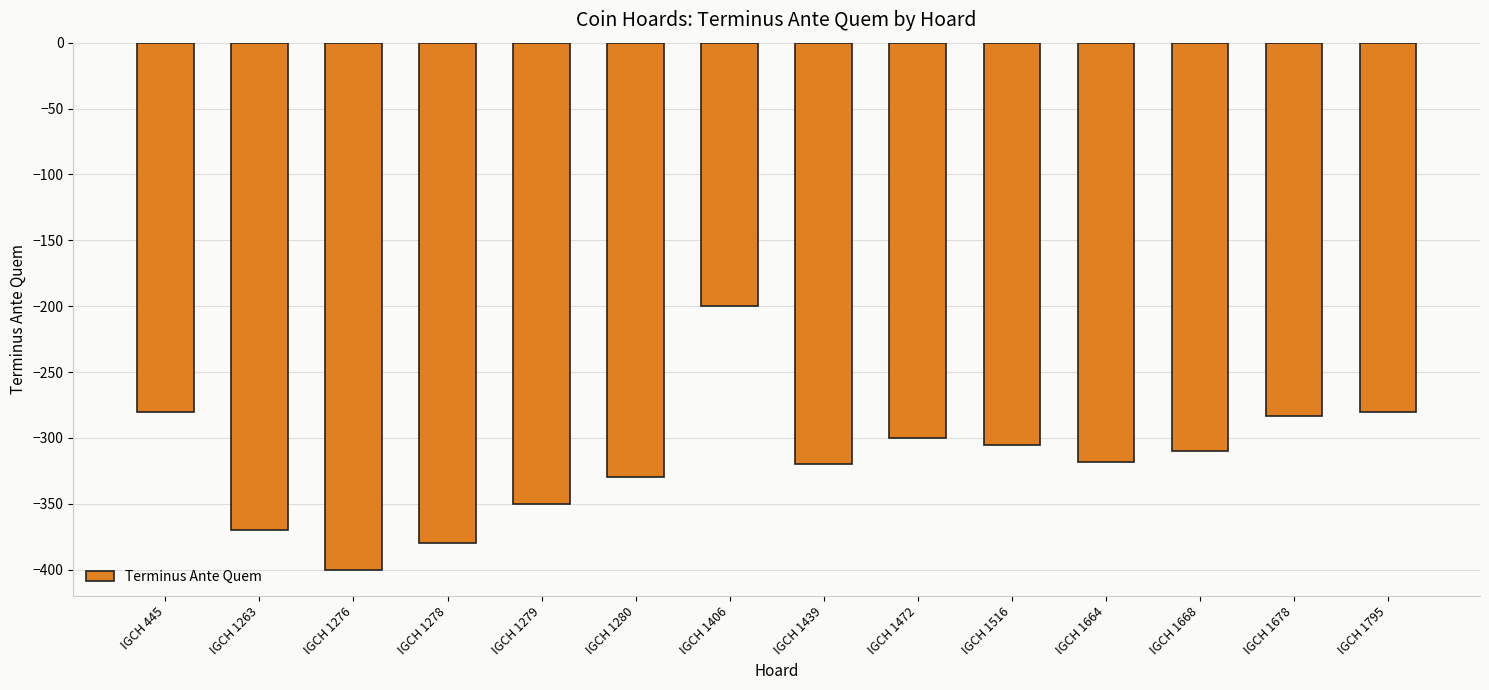

What is the average value?

-316